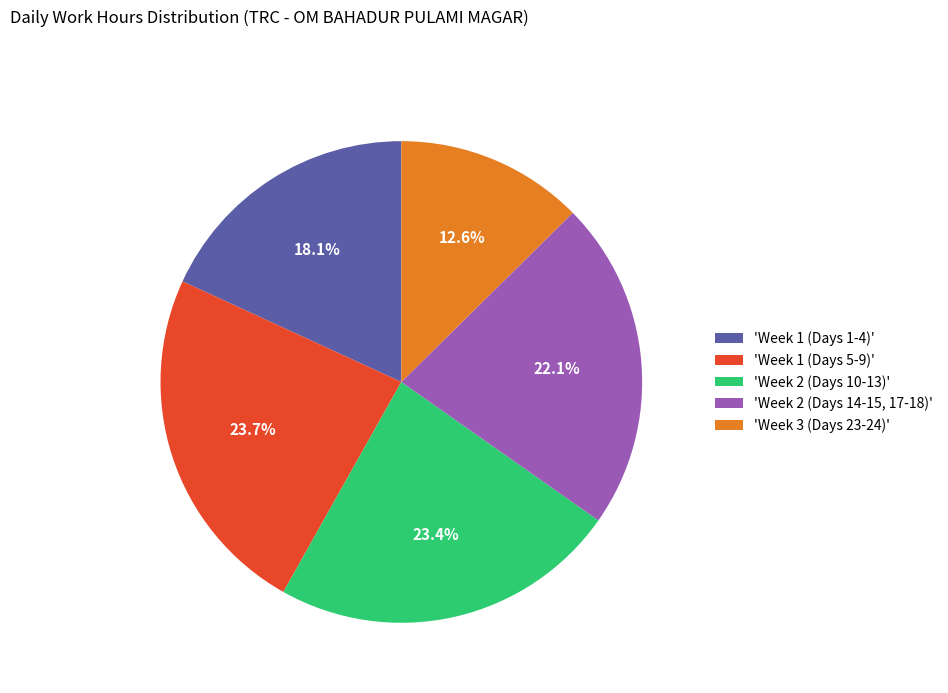

Is the sum of 'Week 3 (Days 23-24)' and 'Week 1 (Days 1-4)' greater than half?

No